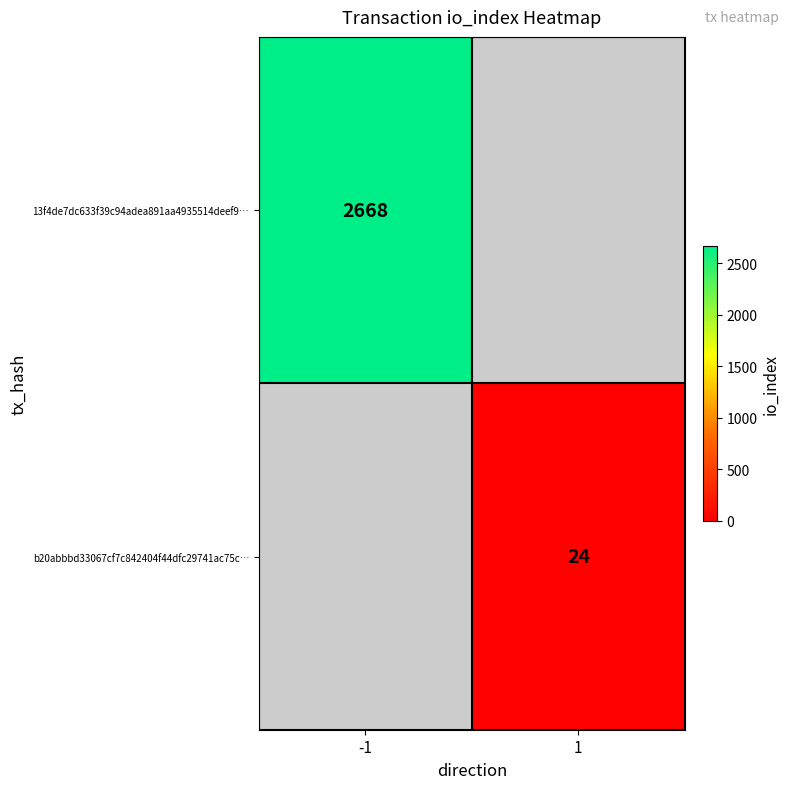

True or false: 13f4de7dc633f39c94adea891aa4935514deef9… has a value of 1444.2 at -1.

False